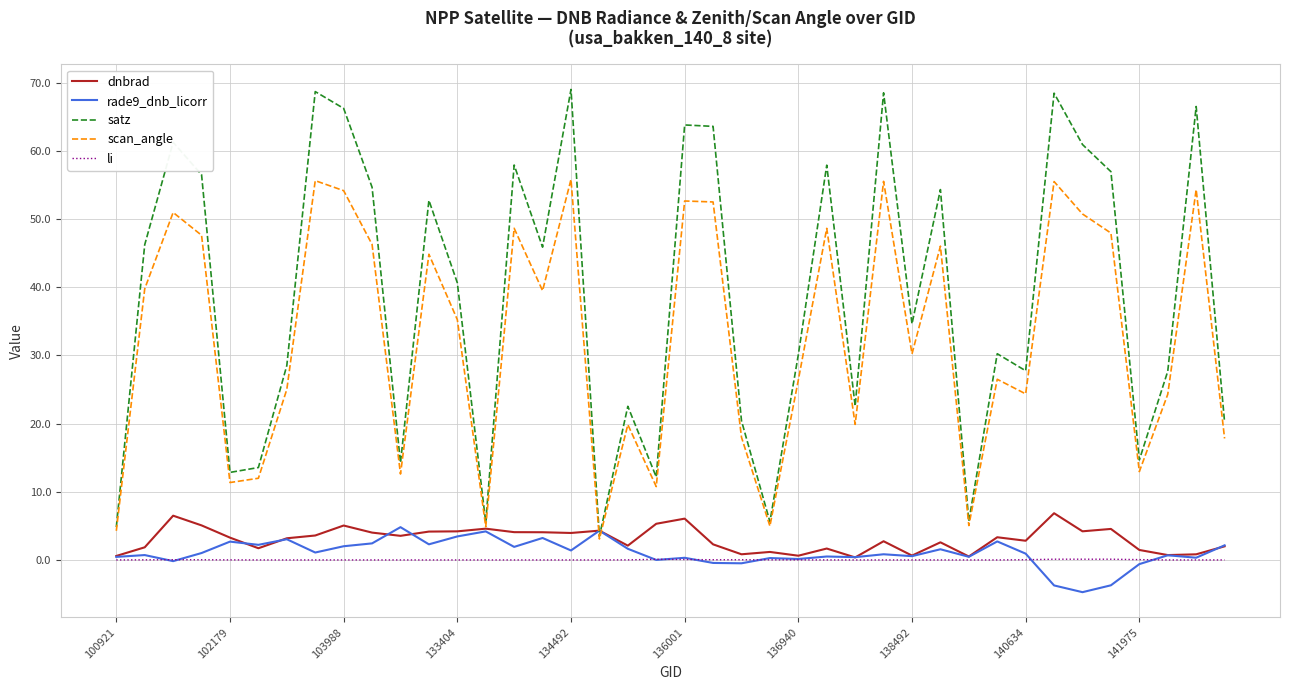

True or false: satz and li cross at least once.

False